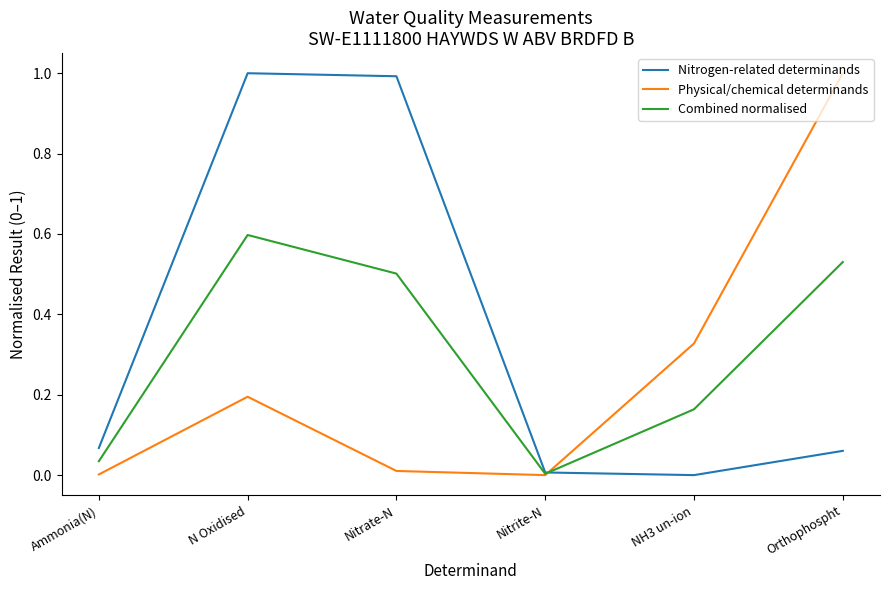

What value does the Combined normalised series have at N Oxidised?

0.6